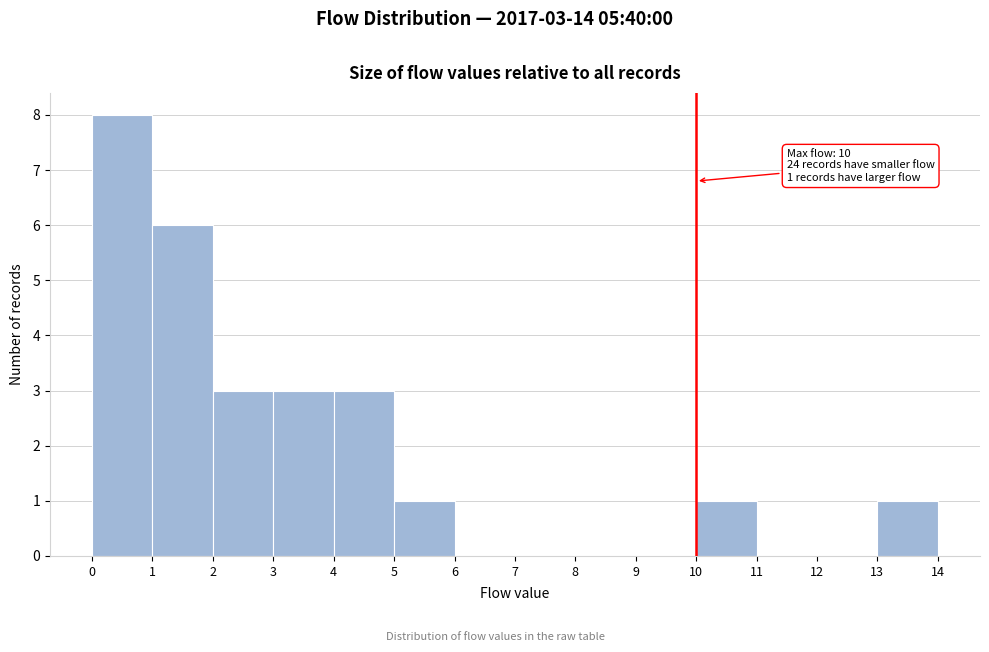

Over which range of the x-axis is the bar tallest?

0 to 1